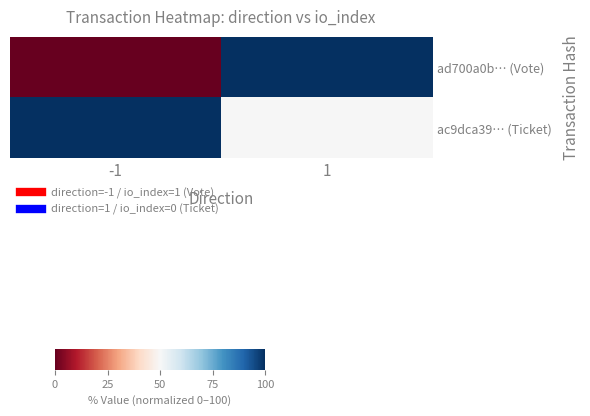

What is the difference between the highest and lowest values at -1?

100